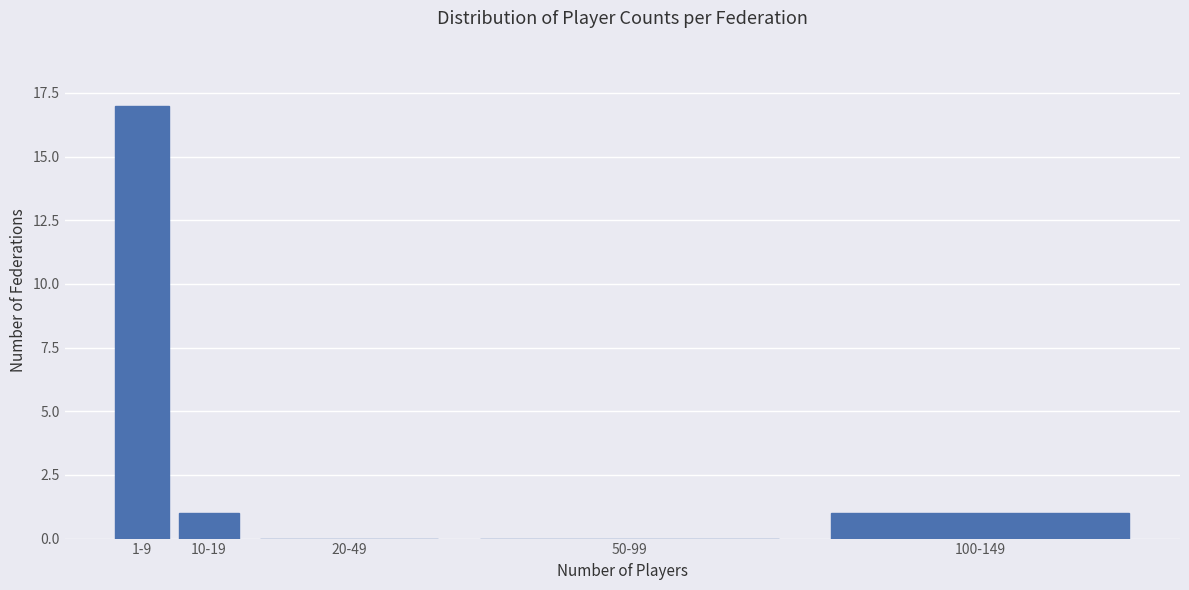

Reading left to right, extract all data points from this chart.

1-9=17	10-19=1	20-49=0	50-99=0	100-149=1